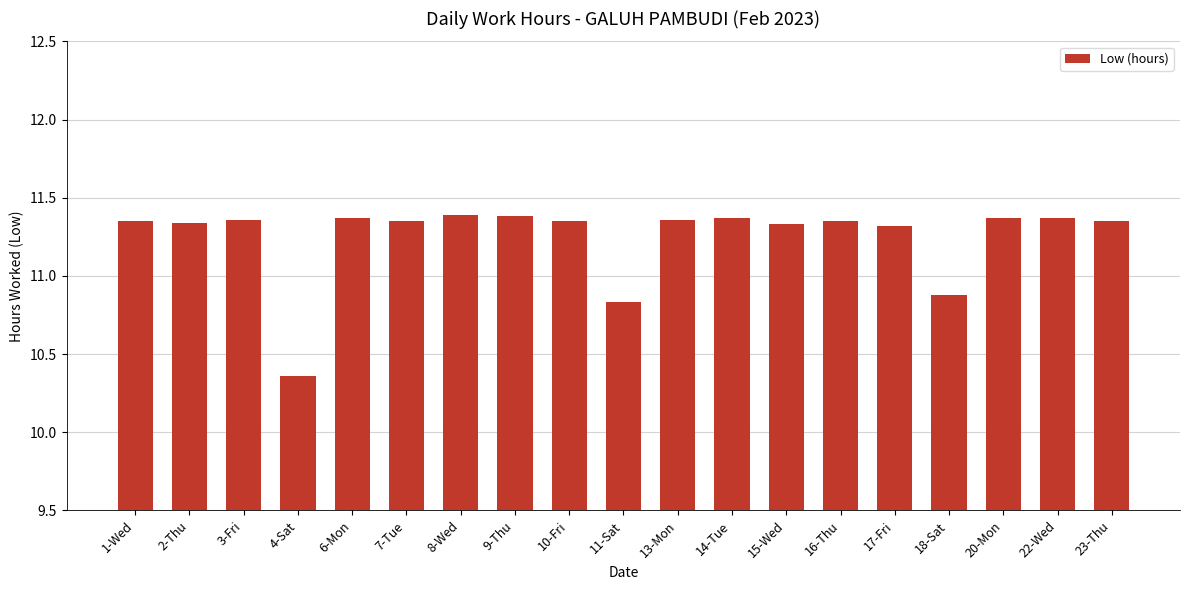

What is the label of the 8th bar from the left?

9-Thu